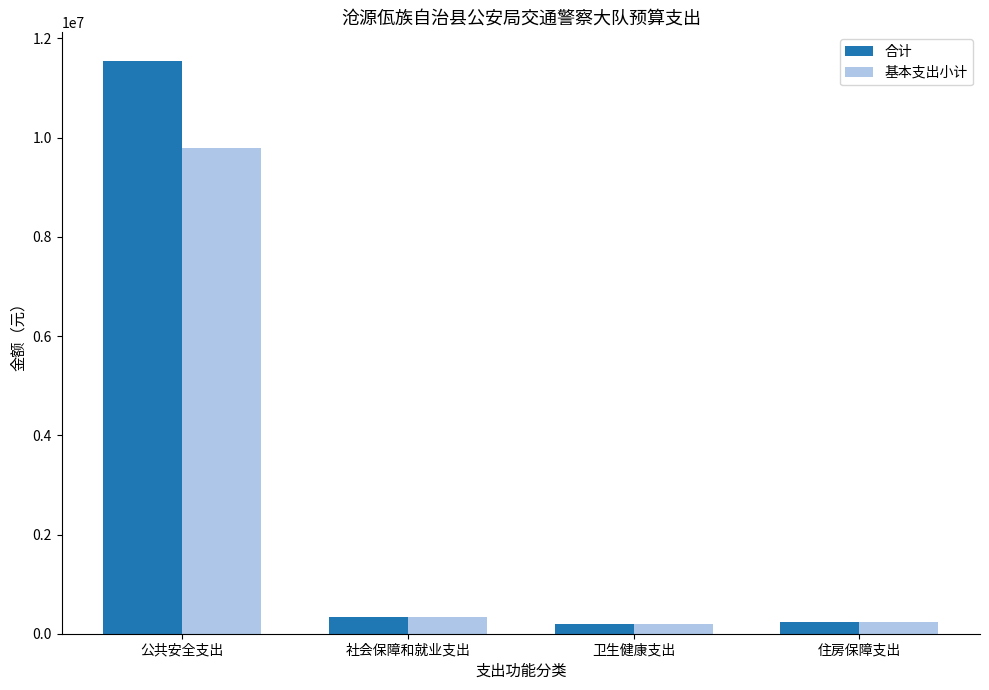

At which label is 基本支出小计 closest to 4995521?

社会保障和就业支出